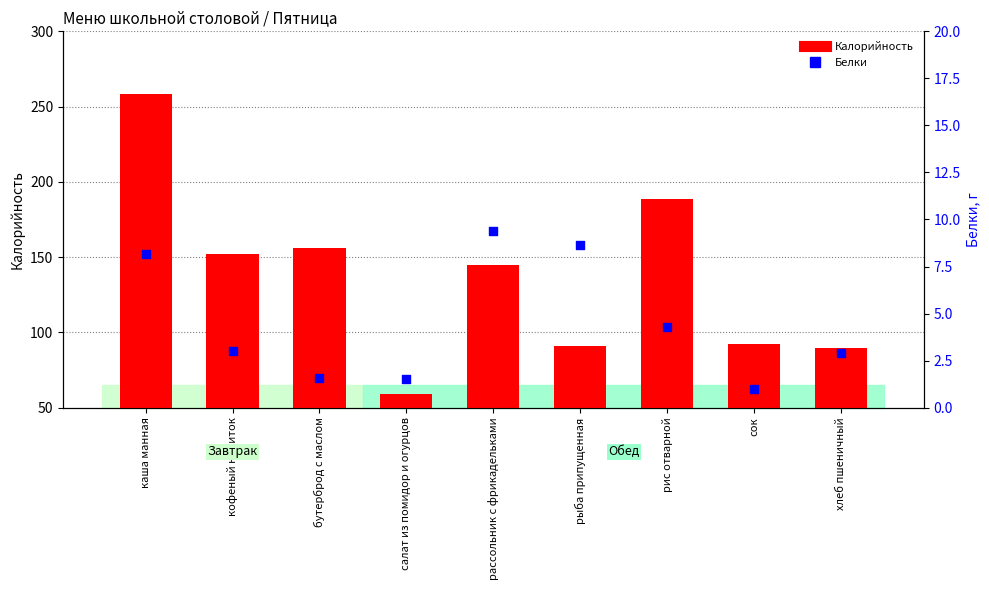

Which series has the widest spread of Y values?

Калорийность